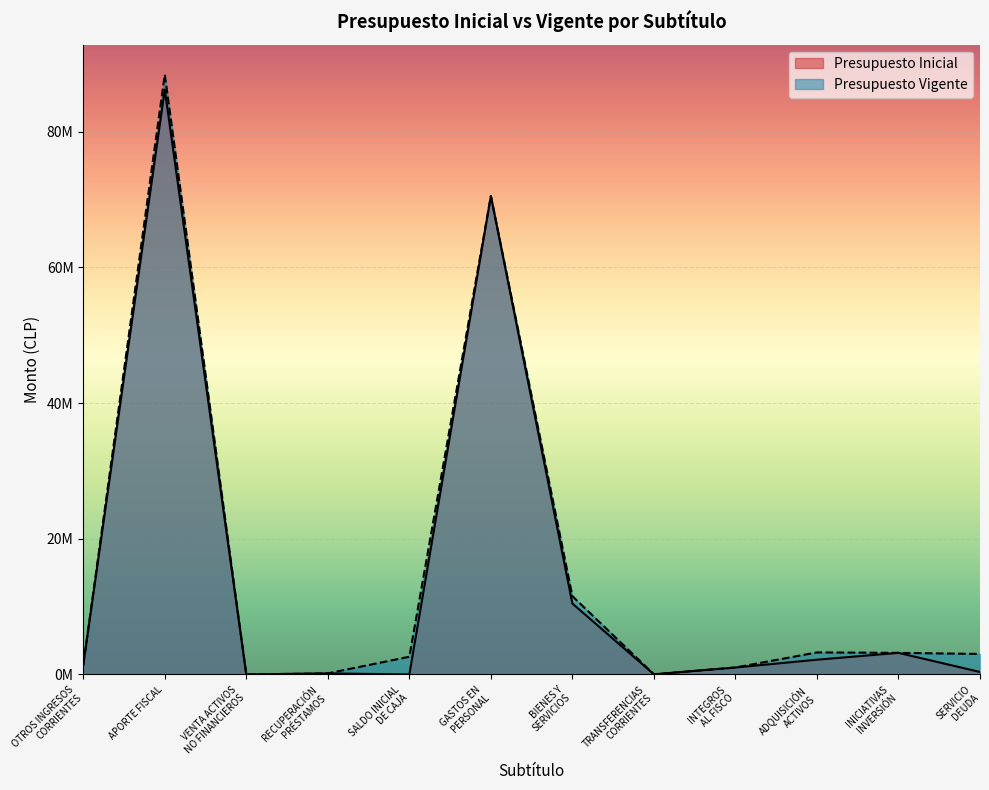

Reading left to right, what are all the values shown in this chart?

Presupuesto Inicial: OTROS INGRESOS
CORRIENTES=1380787	APORTE FISCAL=86210348	VENTA ACTIVOS
NO FINANCIEROS=40	RECUPERACIÓN
PRÉSTAMOS=160822	SALDO INICIAL
DE CAJA=10	GASTOS EN
PERSONAL=70518289	BIENES Y
SERVICIOS=10456420	TRANSFERENCIAS
CORRIENTES=24766	INTEGROS
AL FISCO=1026352	ADQUISICIÓN
ACTIVOS=2175711	INICIATIVAS
INVERSIÓN=3184252	SERVICIO
DEUDA=366217
Presupuesto Vigente: OTROS INGRESOS
CORRIENTES=1380787	APORTE FISCAL=88411085	VENTA ACTIVOS
NO FINANCIEROS=40	RECUPERACIÓN
PRÉSTAMOS=160822	SALDO INICIAL
DE CAJA=2612754	GASTOS EN
PERSONAL=70518289	BIENES Y
SERVICIOS=11540842	TRANSFERENCIAS
CORRIENTES=24766	INTEGROS
AL FISCO=1026352	ADQUISICIÓN
ACTIVOS=3248411	INICIATIVAS
INVERSIÓN=3184252	SERVICIO
DEUDA=3022576